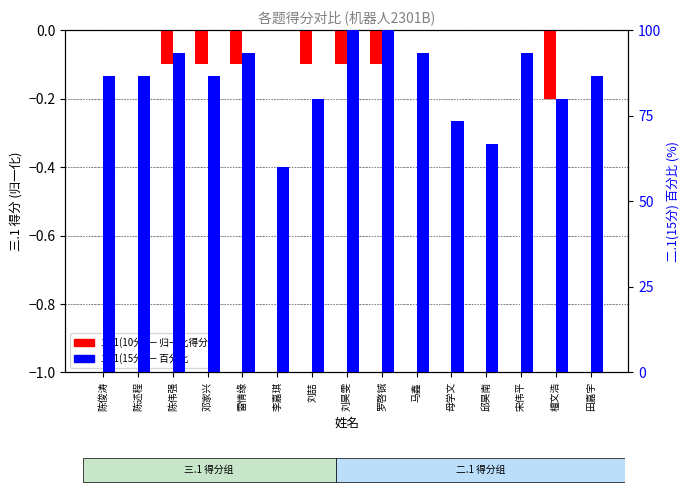

What is the lowest value of the 二.1(百分比) series?

60.0